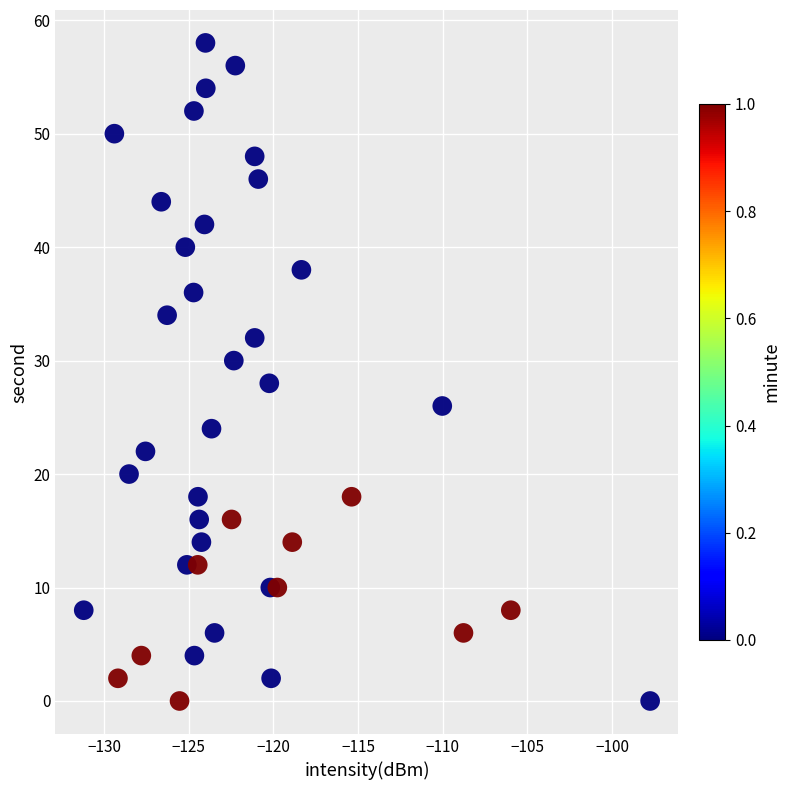

What is the range of Y values (max minus min)?

58